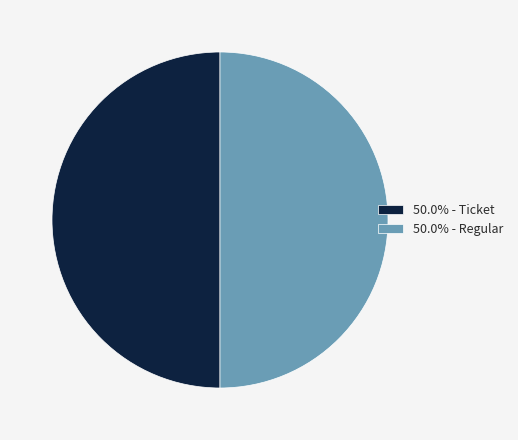

Approximately how many times larger is the value at 50.0% - Regular compared to 50.0% - Ticket?

1.0